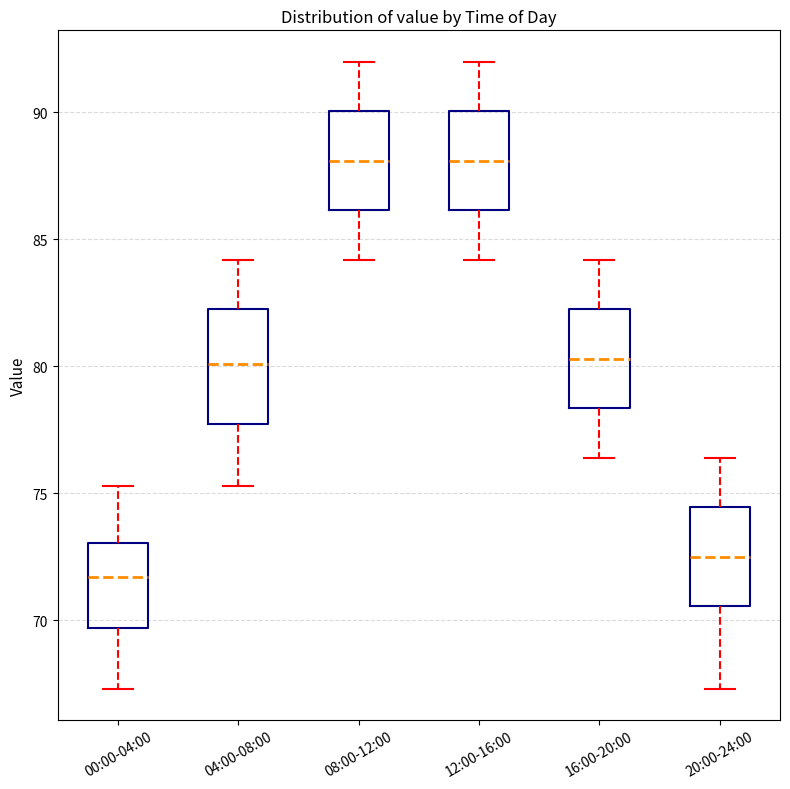

Reading left to right, transcribe this box plot: for each box, give where its median line is, the range the box spans, and where its two whiskers end, as read against the y-axis. The values are not printed on the chart, so give them approximately, as read against the axis.

00:00-04:00: median 71.5, box 69.5 to 73.0, whiskers 67.5 to 75.5
04:00-08:00: median 80.0, box 77.5 to 82.5, whiskers 75.5 to 84.0
08:00-12:00: median 88.0, box 86.0 to 90.0, whiskers 84.0 to 92.0
12:00-16:00: median 88.0, box 86.0 to 90.0, whiskers 84.0 to 92.0
16:00-20:00: median 80.5, box 78.5 to 82.5, whiskers 76.5 to 84.0
20:00-24:00: median 72.5, box 70.5 to 74.5, whiskers 67.5 to 76.5